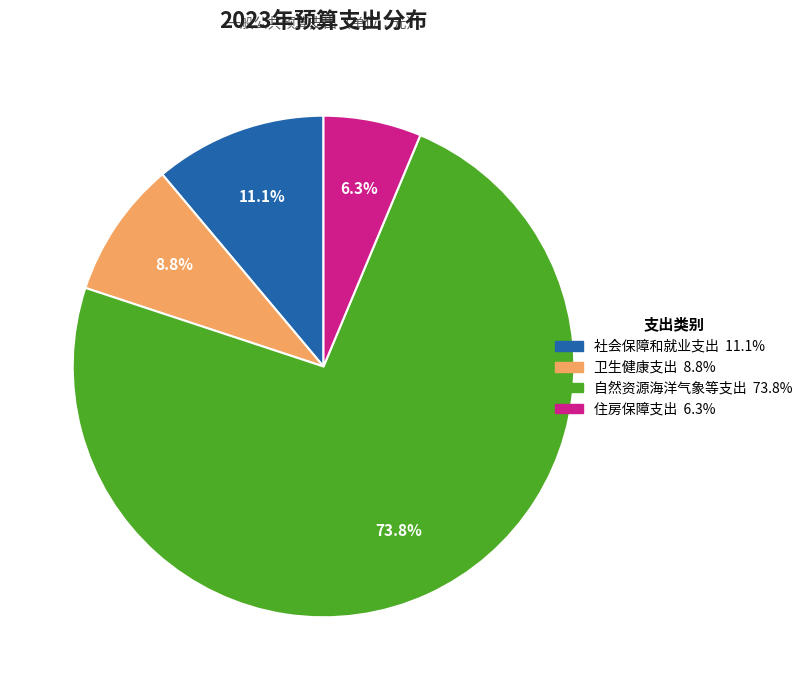

What is the total percentage of 社会保障和就业支出 and 住房保障支出?

17.4%